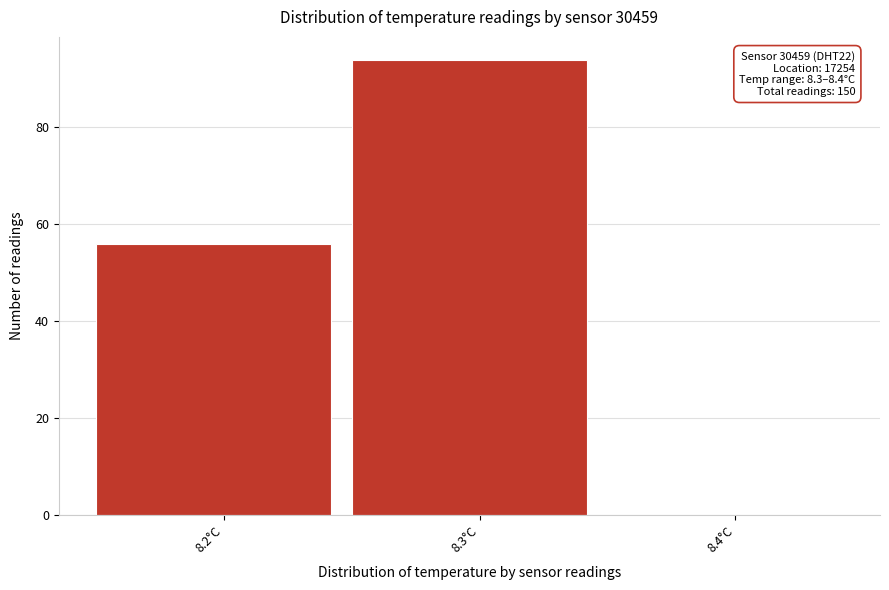

Reading left to right, list all the values displayed in this chart.

8.2°C=56	8.3°C=94	8.4°C=0